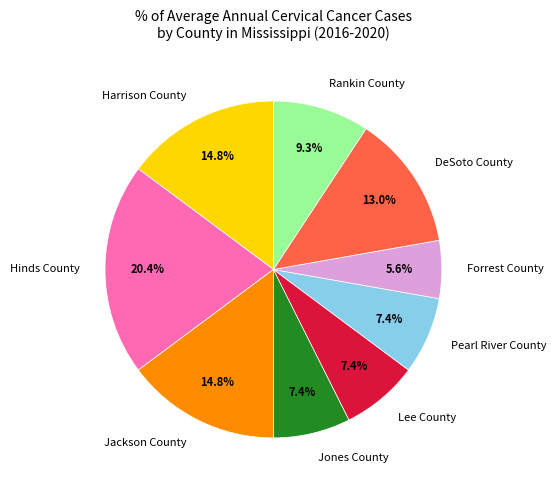

Count the number of slices in the pie.

9